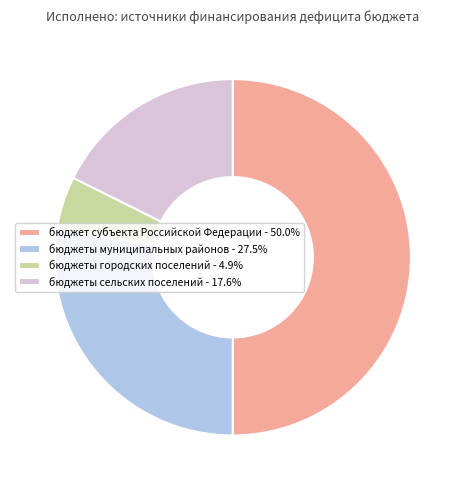

The бюджеты городских поселений slice represents 5% of the pie. True or false?

True